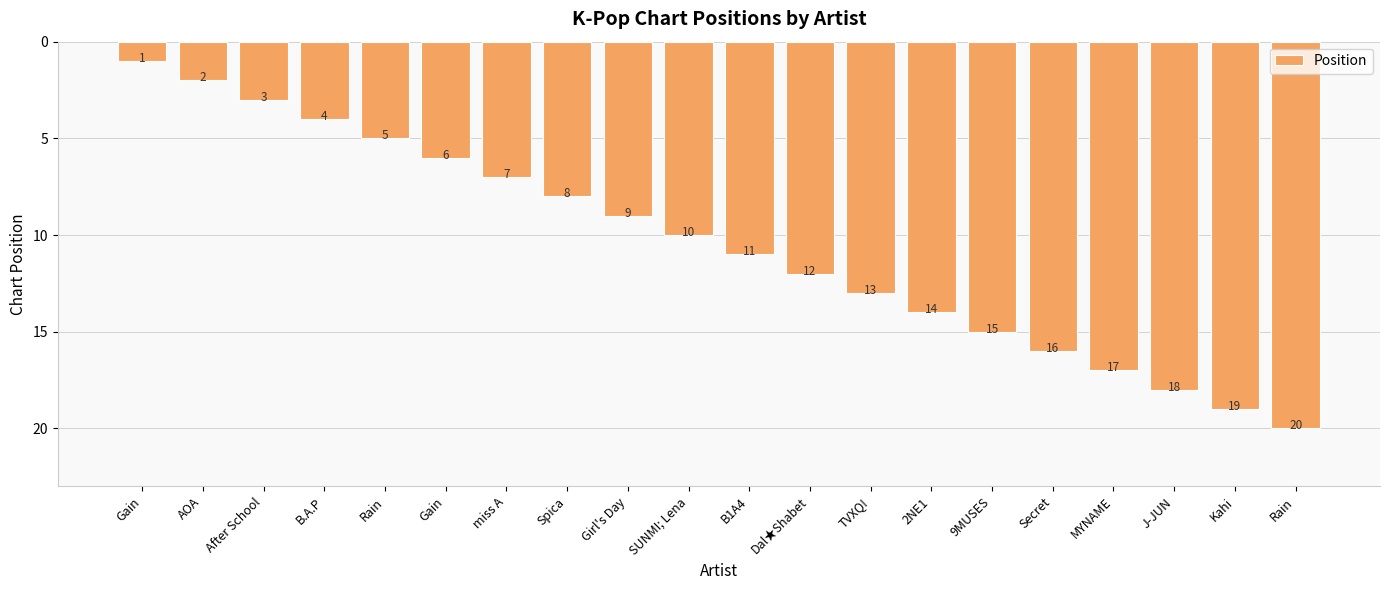

Count the number of data series in this chart.

1